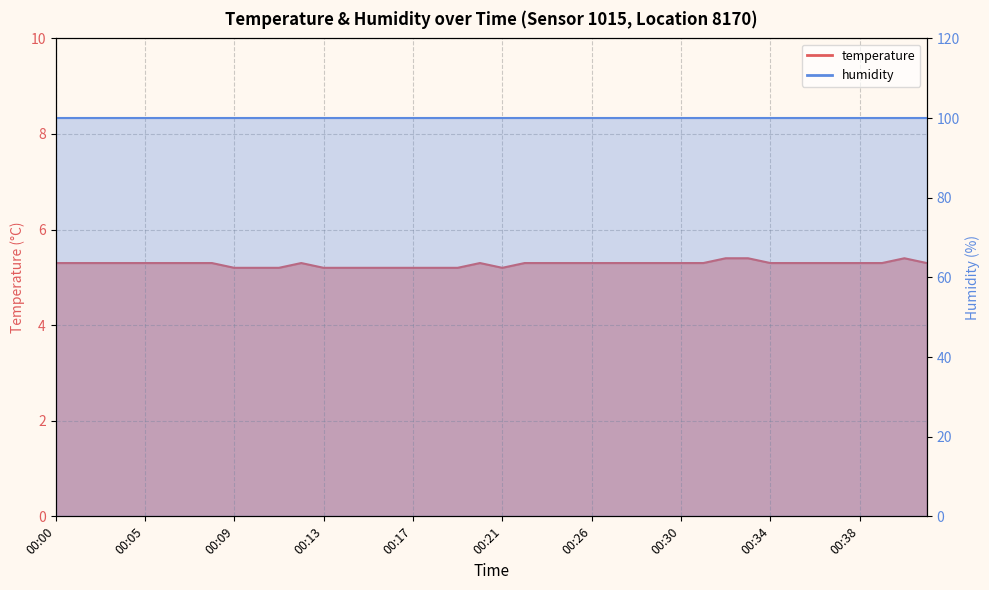

Count the values in the range 5 to 6.

40